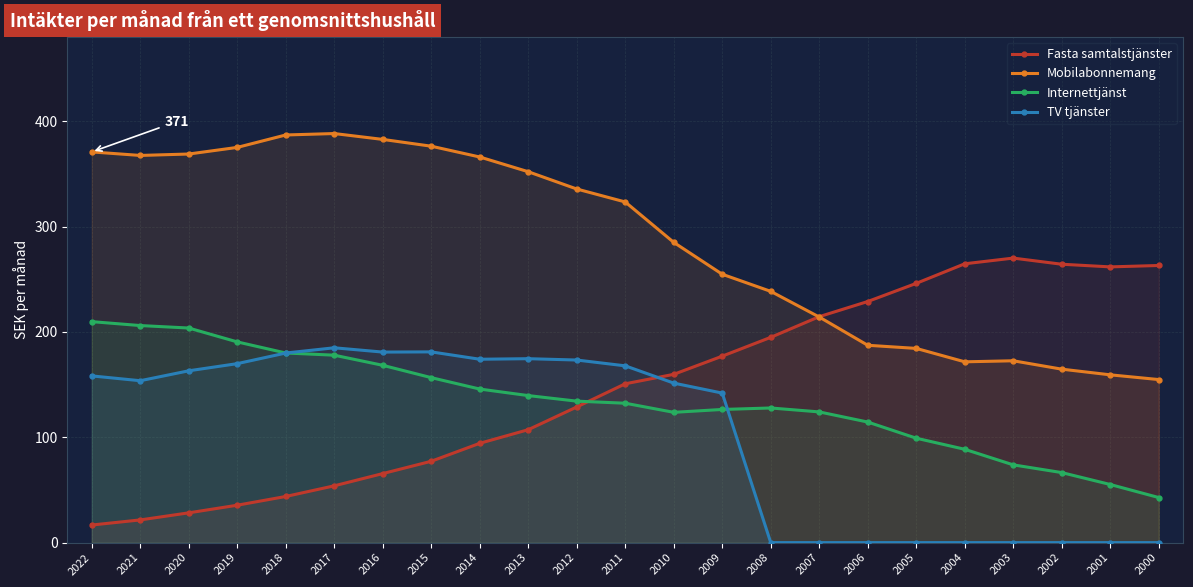

What is the sum of the Internettjänst values at 2003 and 2007?

197.9